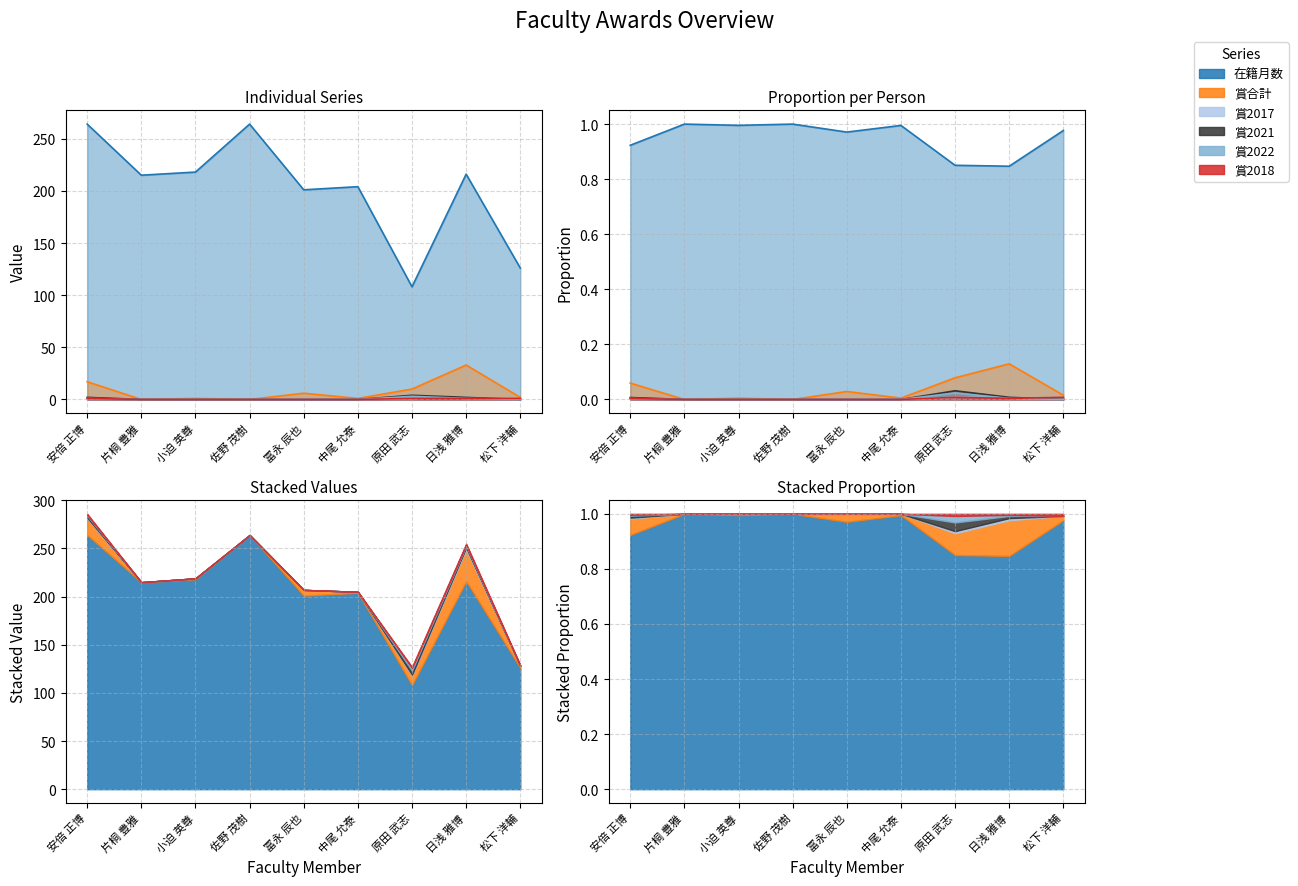

Where does the 在籍月数 series first go above 215?

安倍 正博